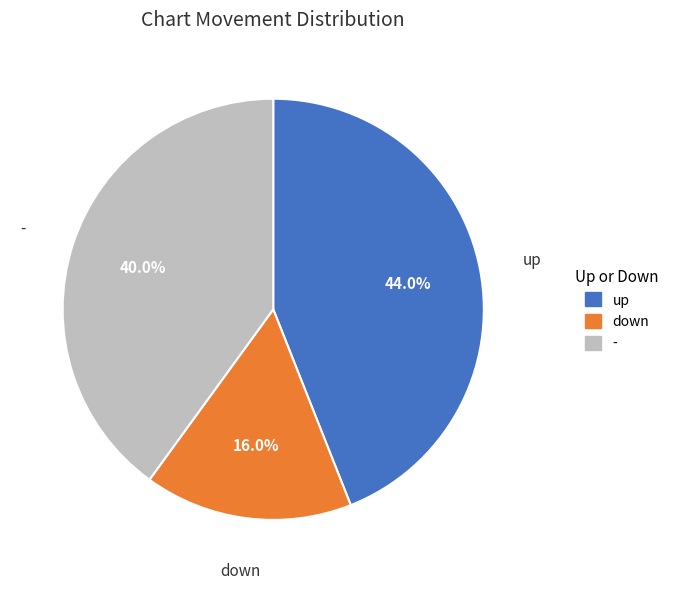

Is - the majority of the pie?

No